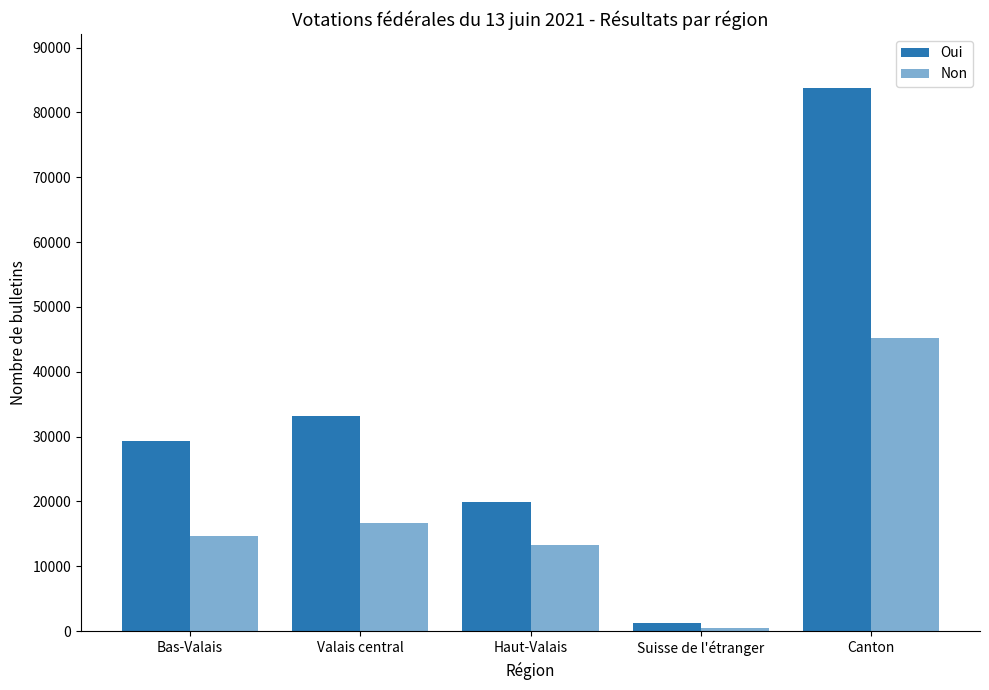

Count the number of categories in the chart.

5